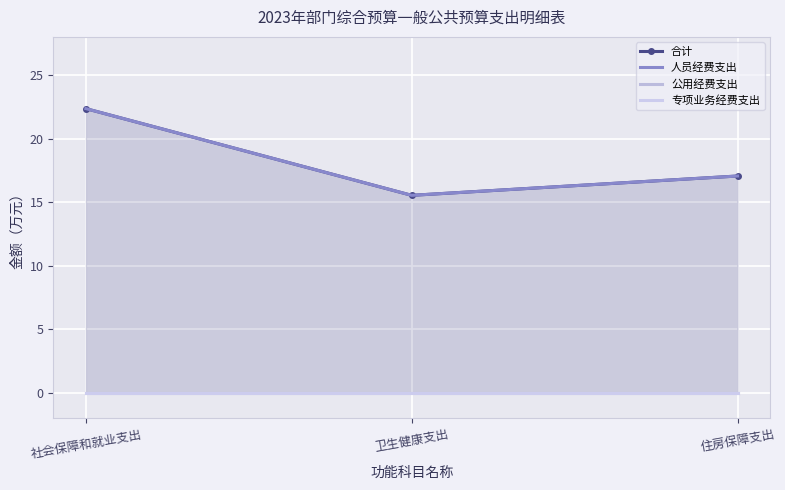

The value of 合计 at 卫生健康支出 is 23.8. True or false?

False